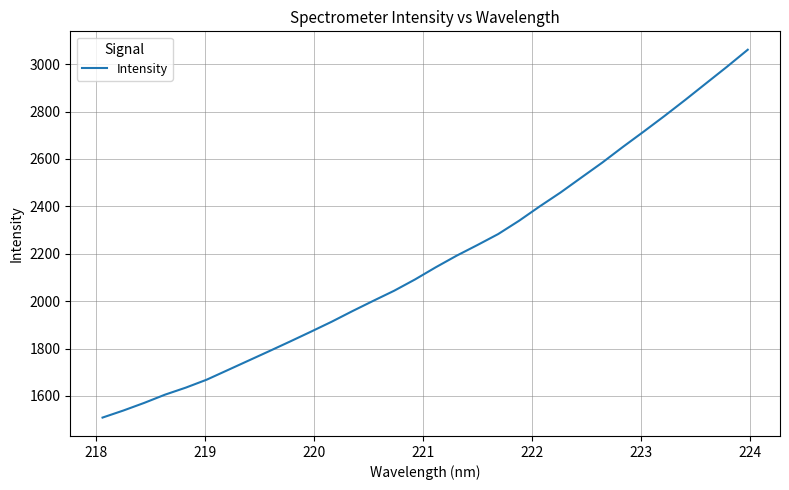

What is the smallest value displayed?

1508.5